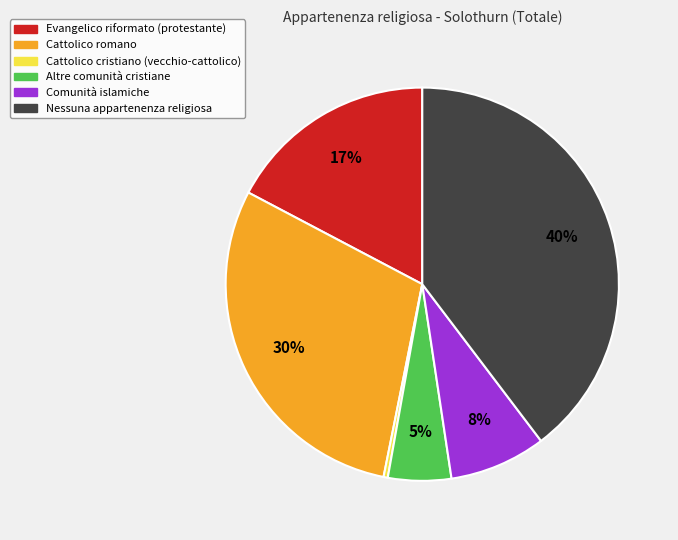

What is the smallest slice in the pie chart?

Cattolico cristiano (vecchio-cattolico)